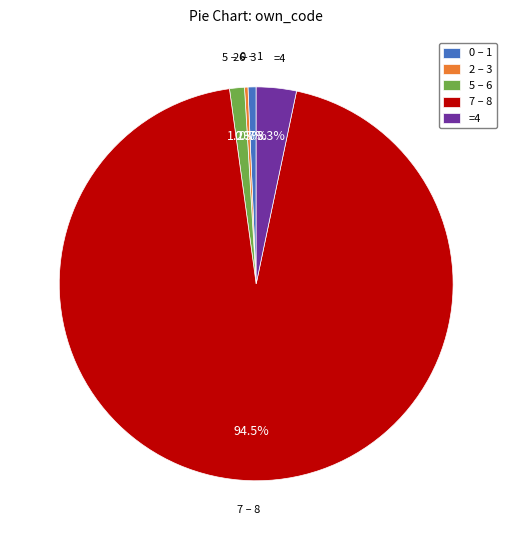

What portion of the pie excludes 7 – 8?

5.5%